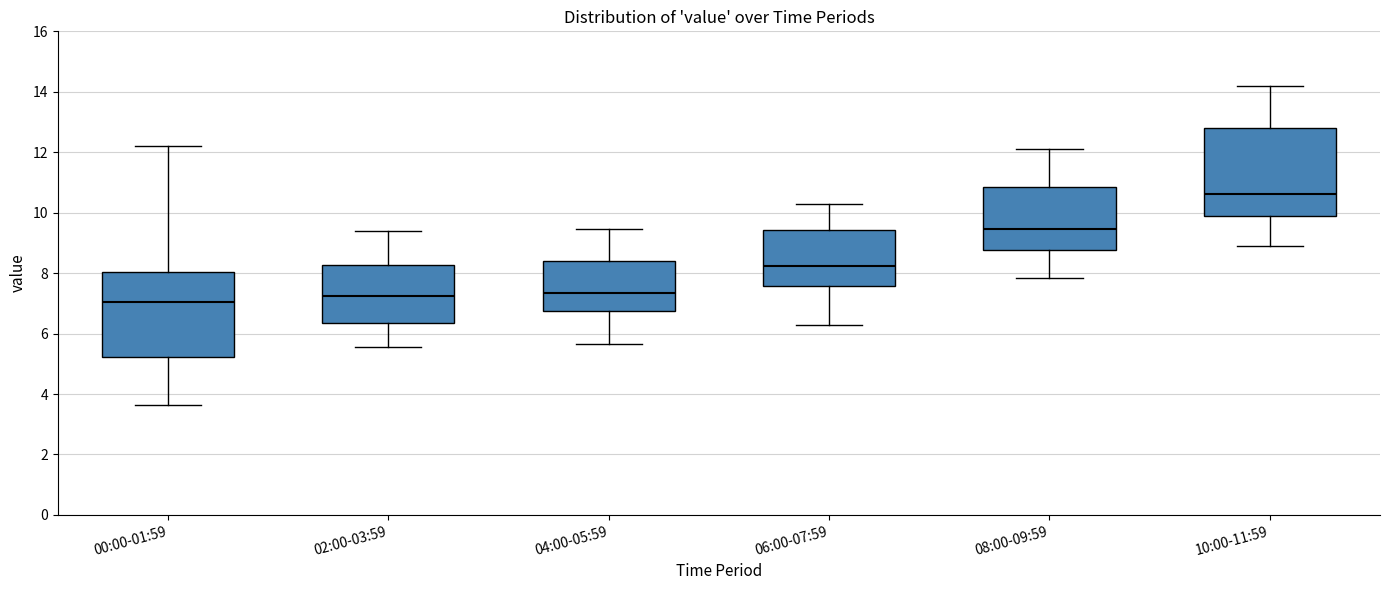

Which box has the highest median line?

10:00-11:59